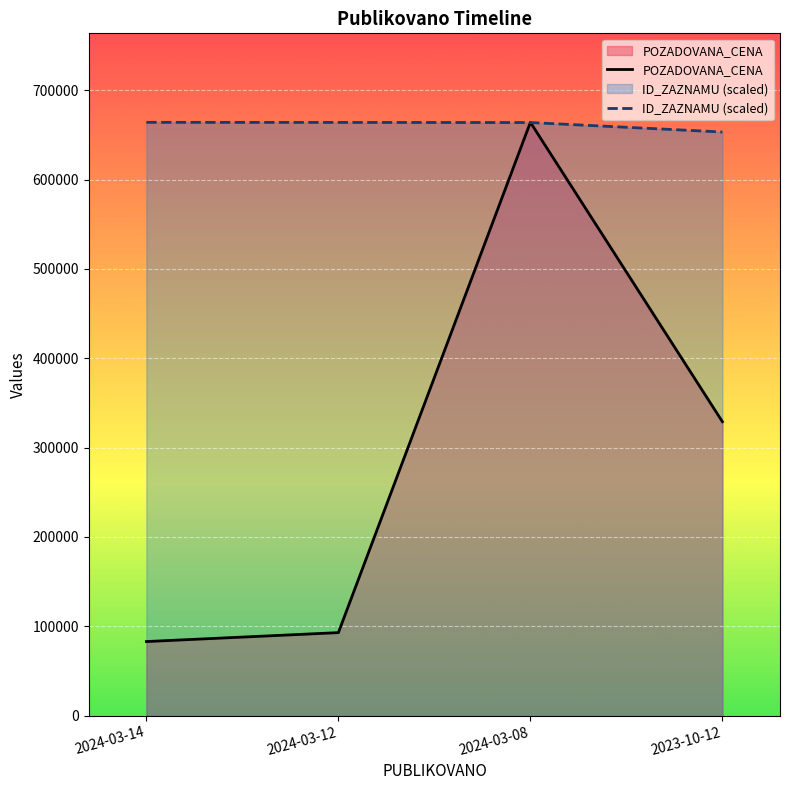

How many times do ID_ZAZNAMU (scaled) and POZADOVANA_CENA cross each other?

2